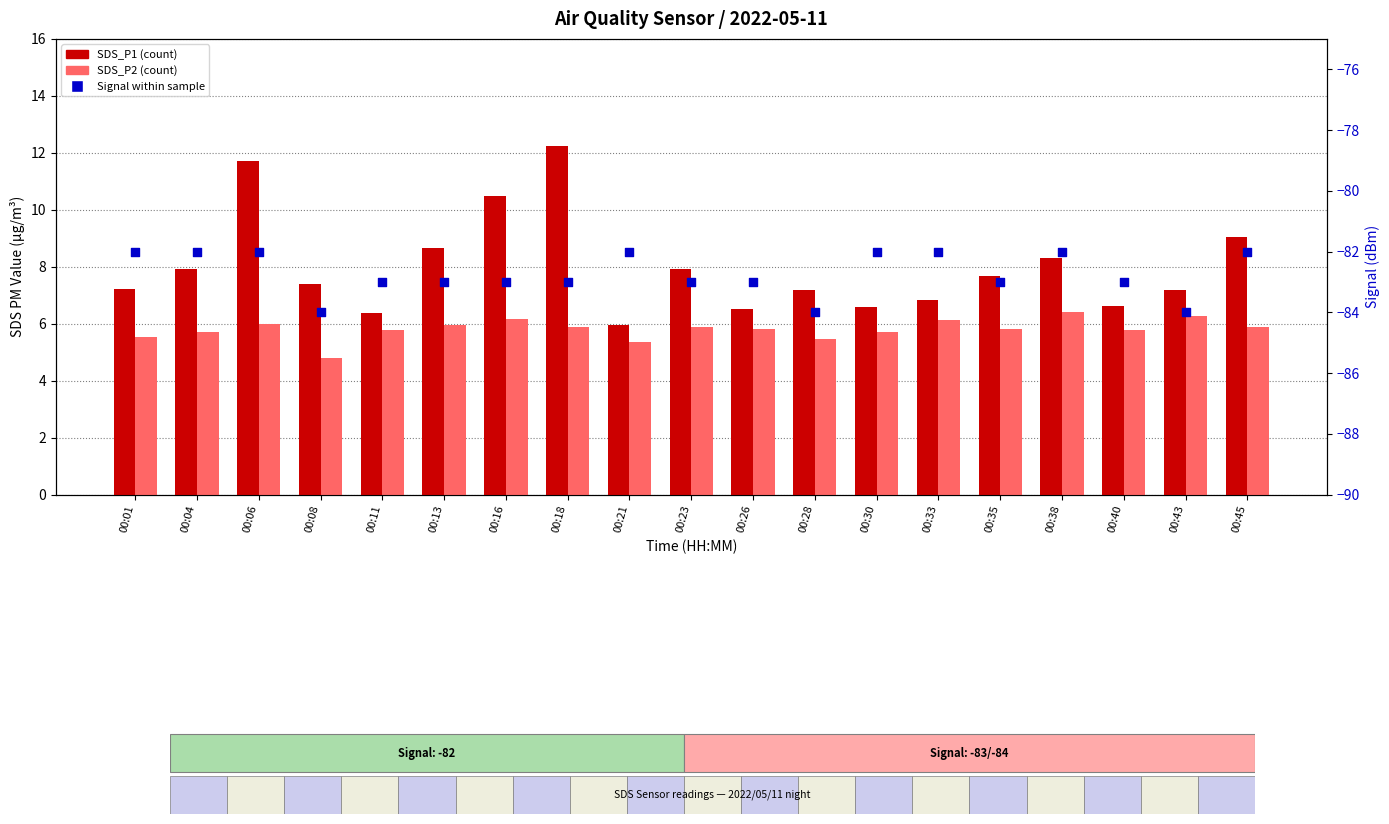

Which series contains the highest Y value?

SDS_P1